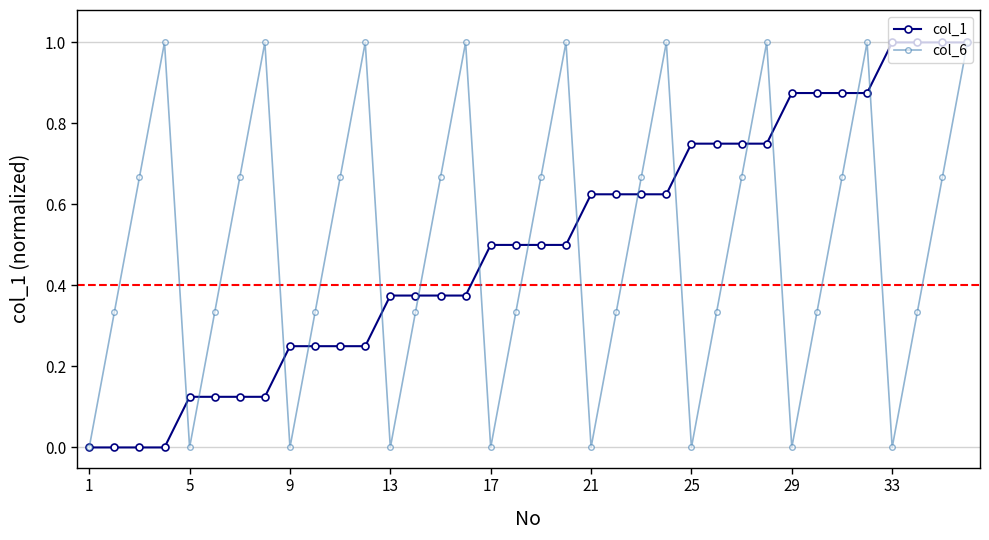

What is the greatest value displayed?

1.0